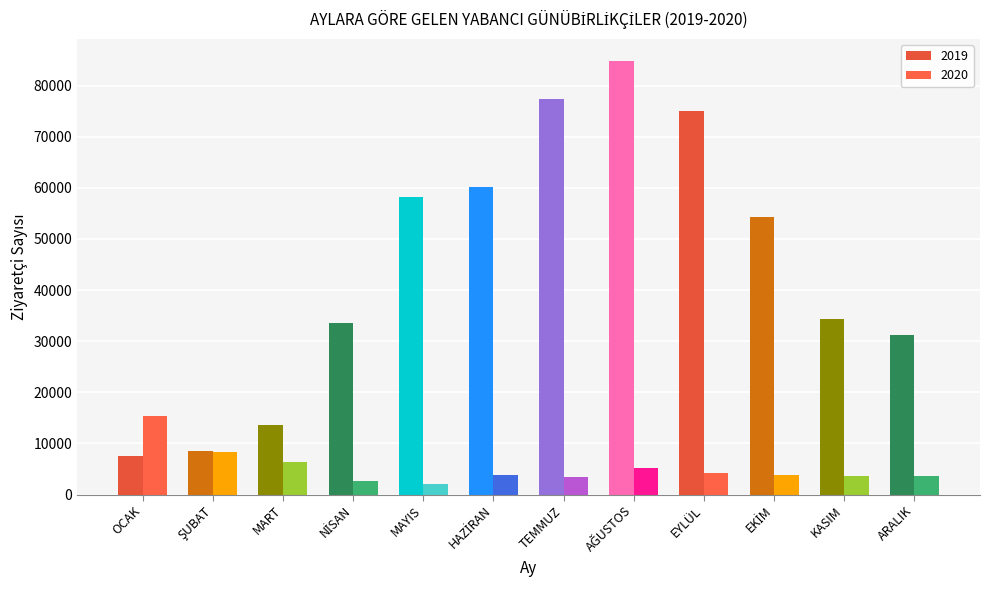

How many groups of bars are there?

12